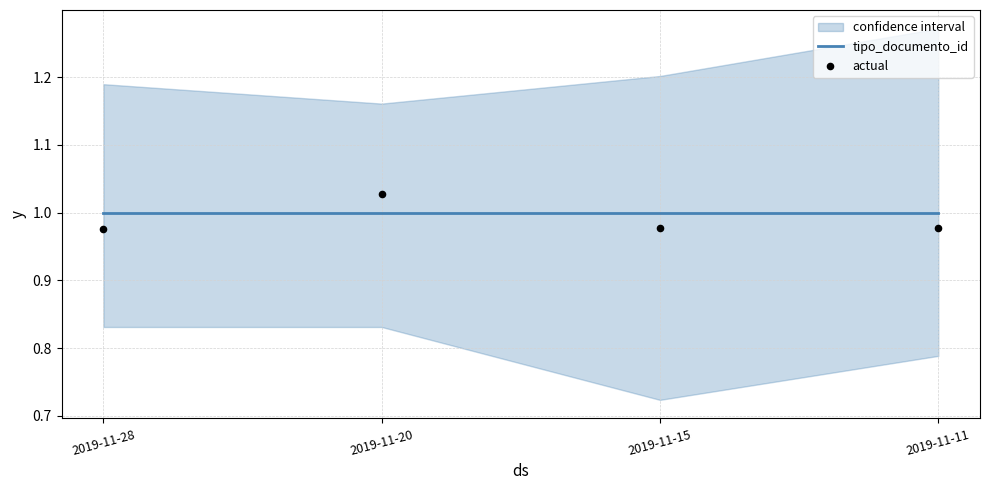

Which series has the largest total across all categories?

tipo_documento_id